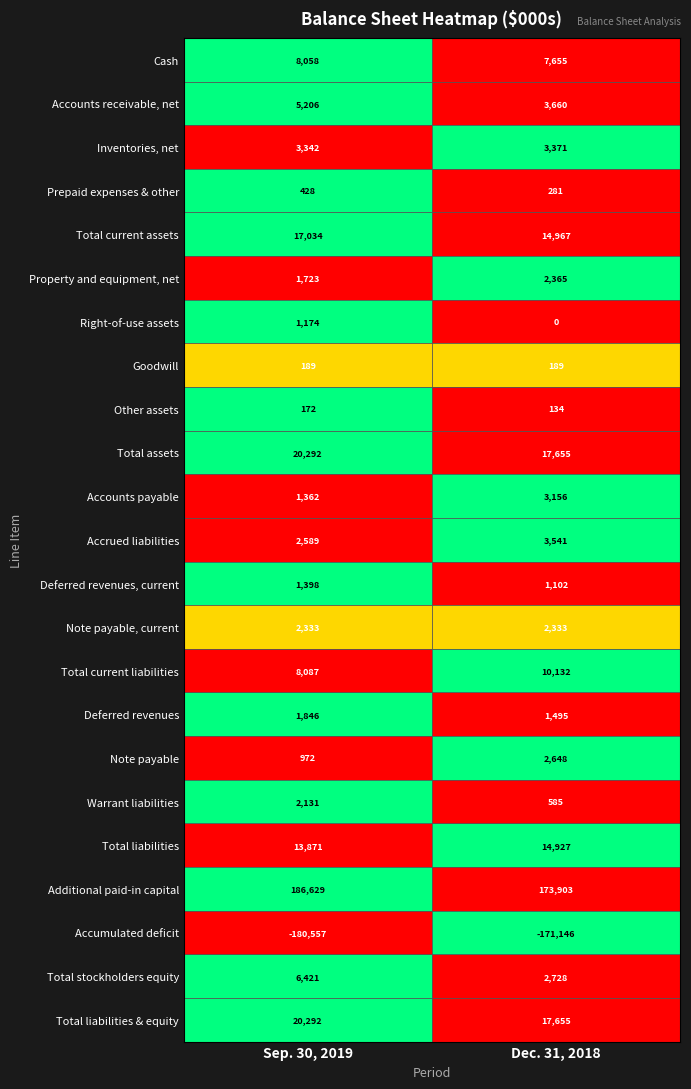

Which series has the largest total across all categories?

Additional paid-in capital